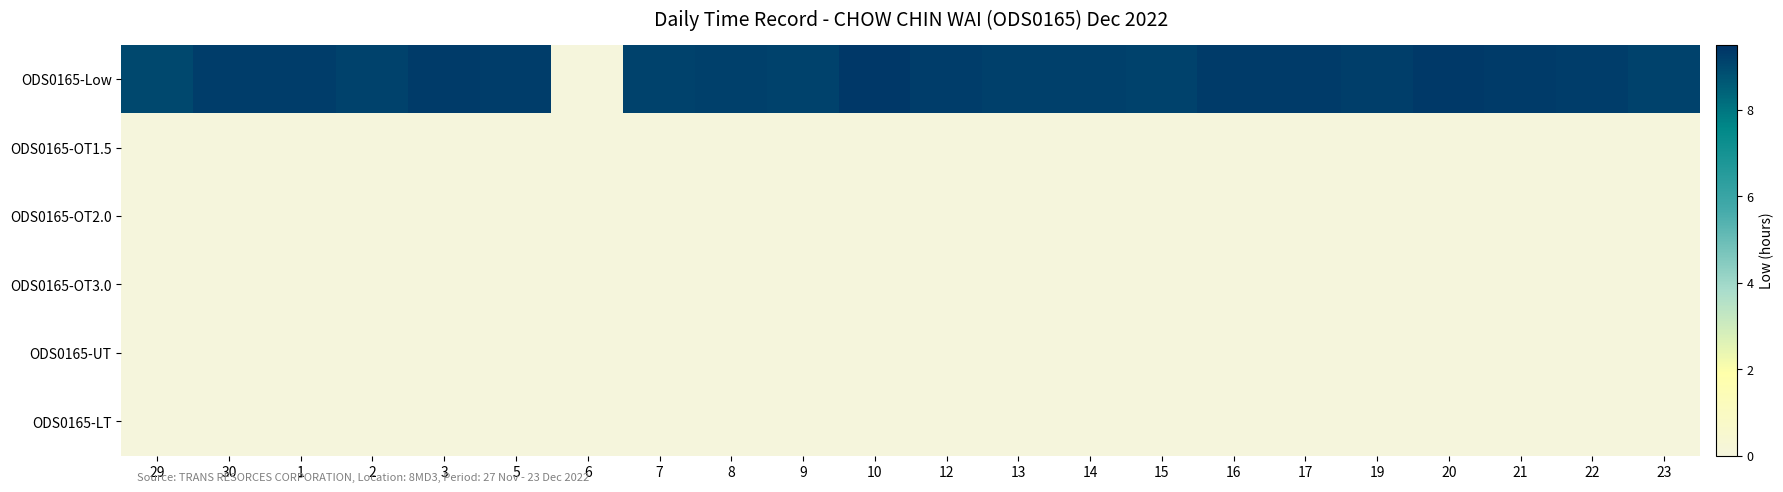

What is the maximum value shown in the chart?

9.4